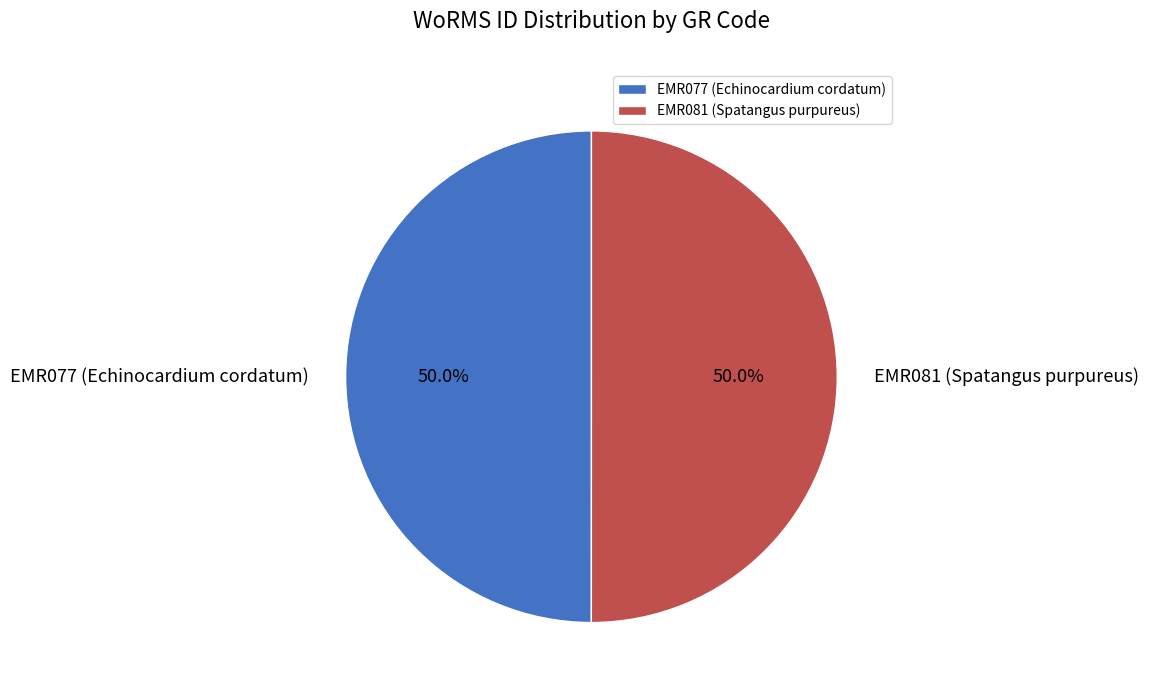

What percentage is the EMR077 (Echinocardium cordatum) slice, to the nearest percent?

50%